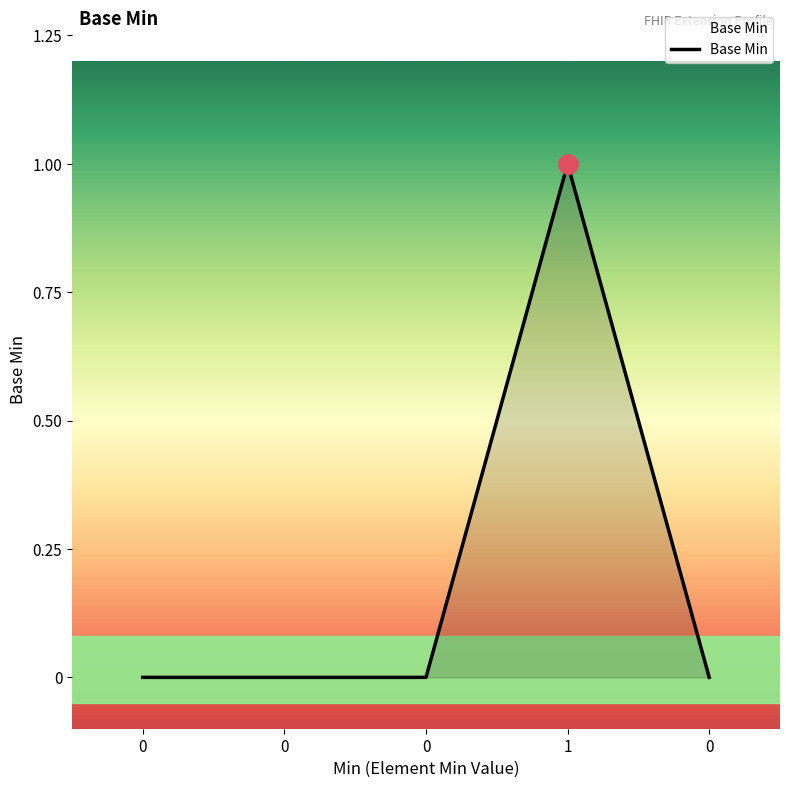

Does the chart have visible grid lines?

No